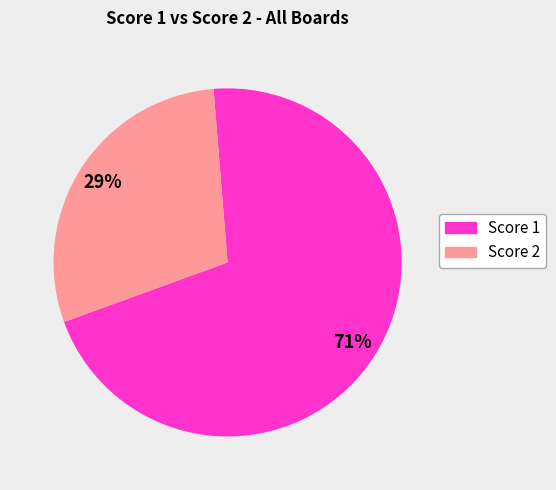

To the nearest percent, what is the average slice percentage?

50%